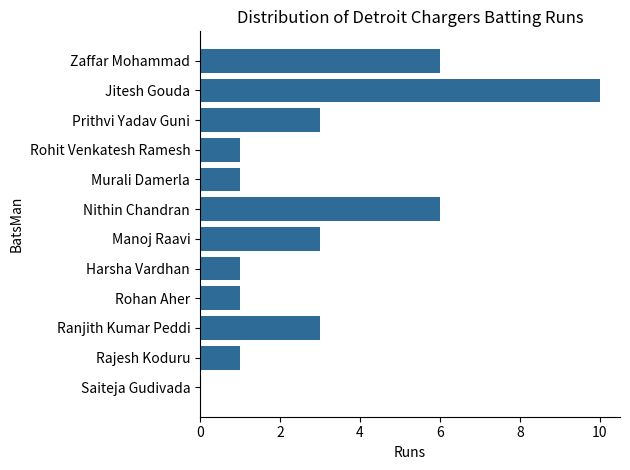

What is the sum of all values?

36